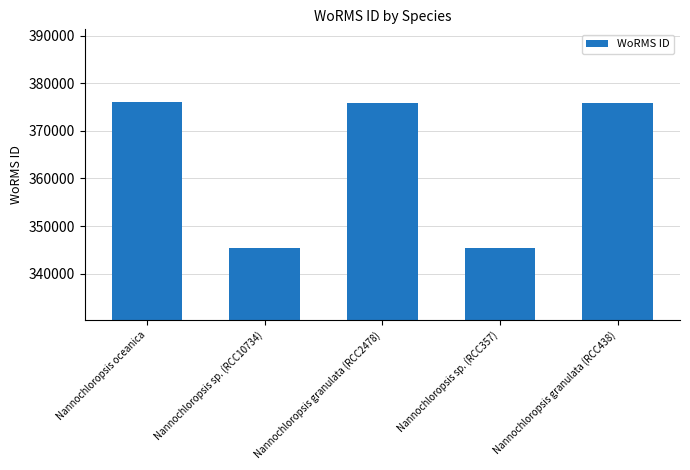

What is the minimum value shown in the chart?

345489